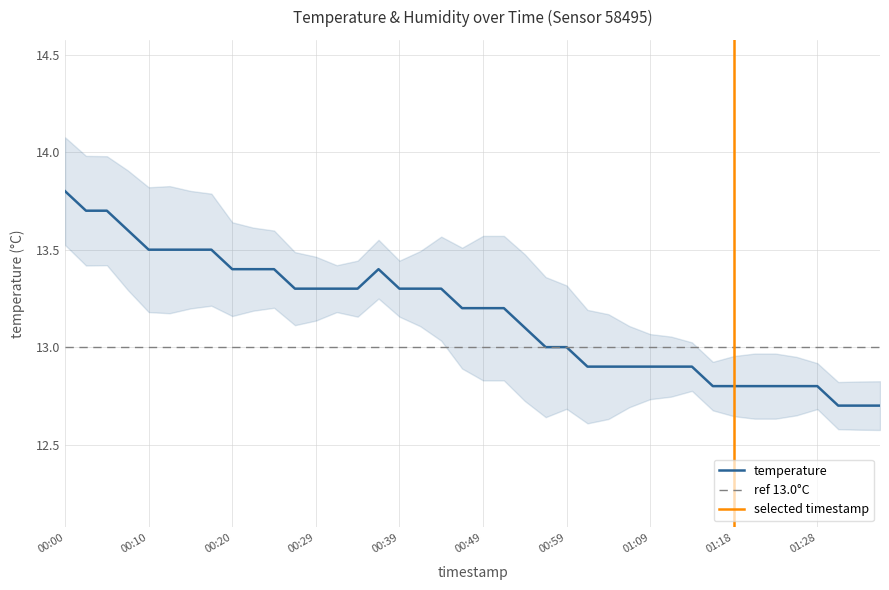

What position from the right is 00:29?

28